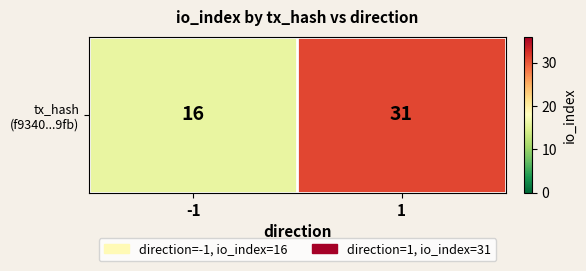

Where is the data nearest to the value 23?

-1